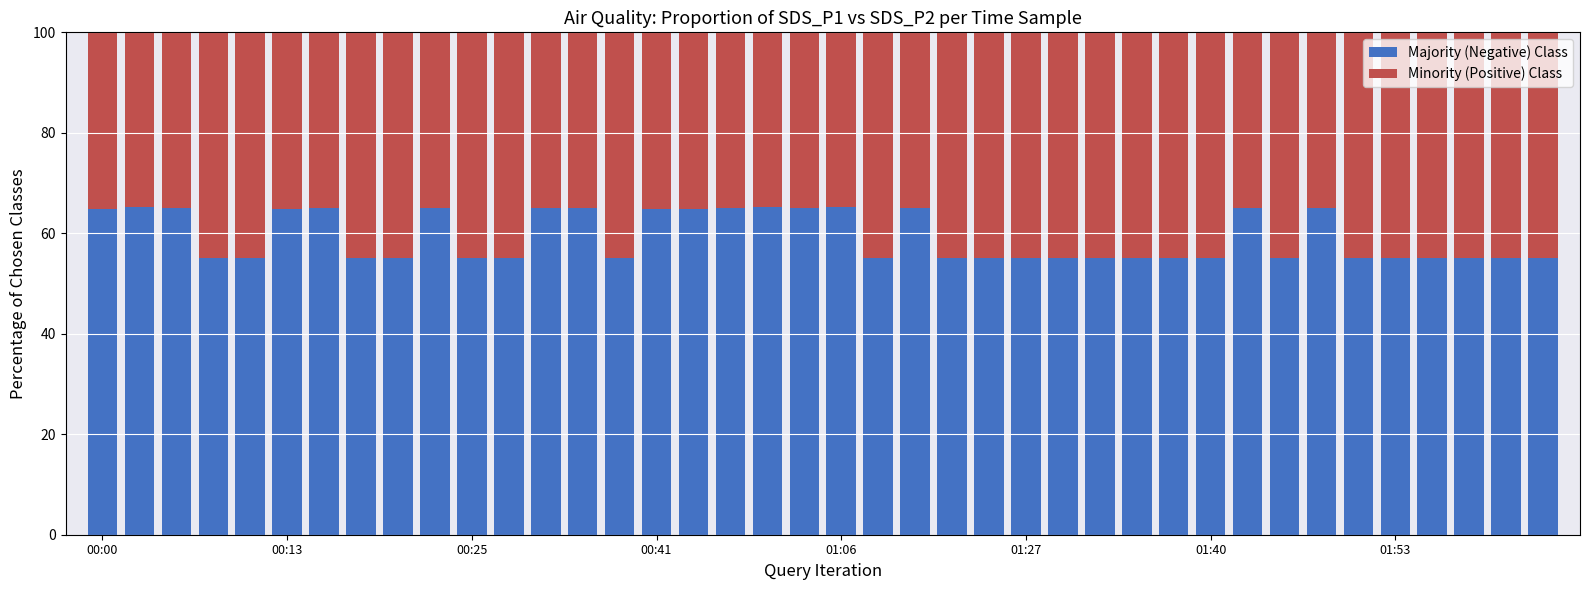

What is the difference between the maximum and minimum values in the Majority (Negative) Class series?

10.3